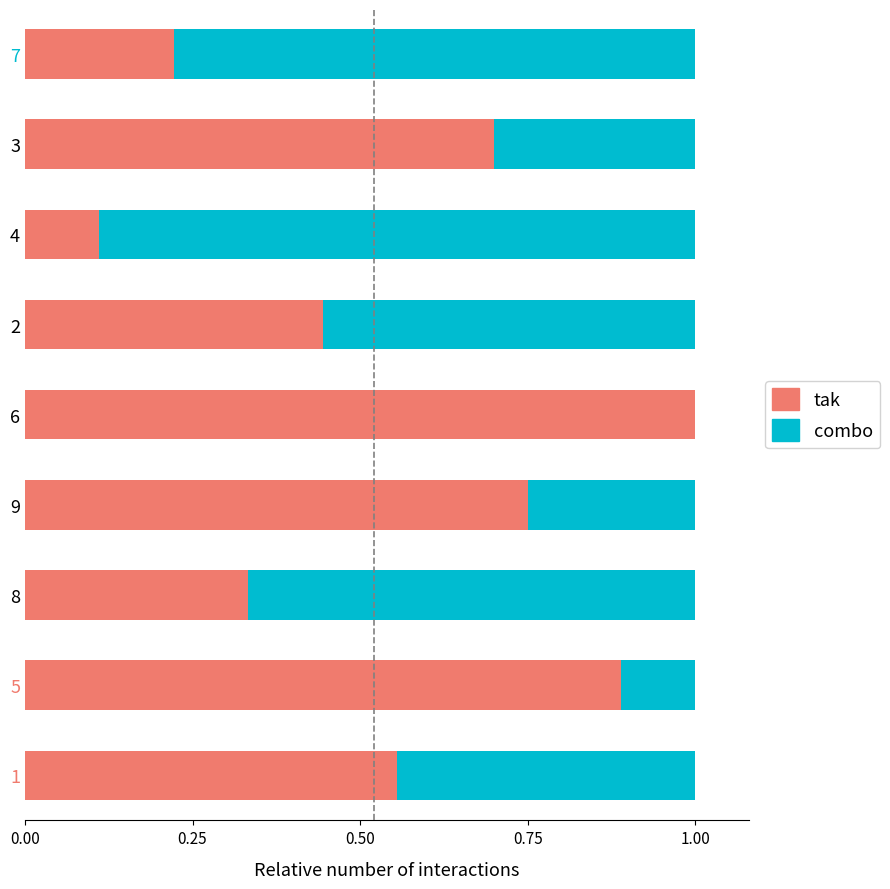

Is it true that tak equals 0.8 at 2?

False